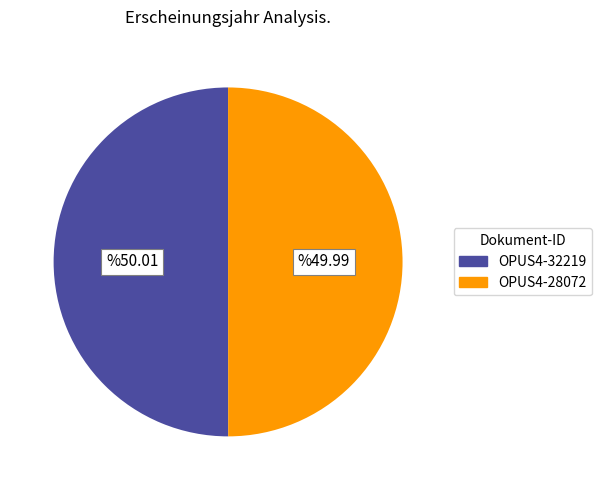

What is the ratio of the value at OPUS4-32219 to the value at OPUS4-28072?

1.0